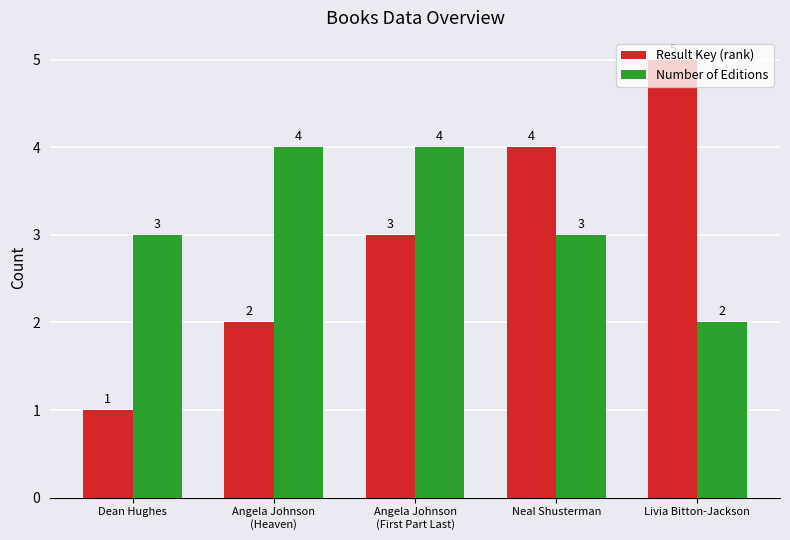

Reading left to right, list all the values displayed in this chart.

Result Key (rank): 1	2	3	4	5
Number of Editions: 3	4	4	3	2